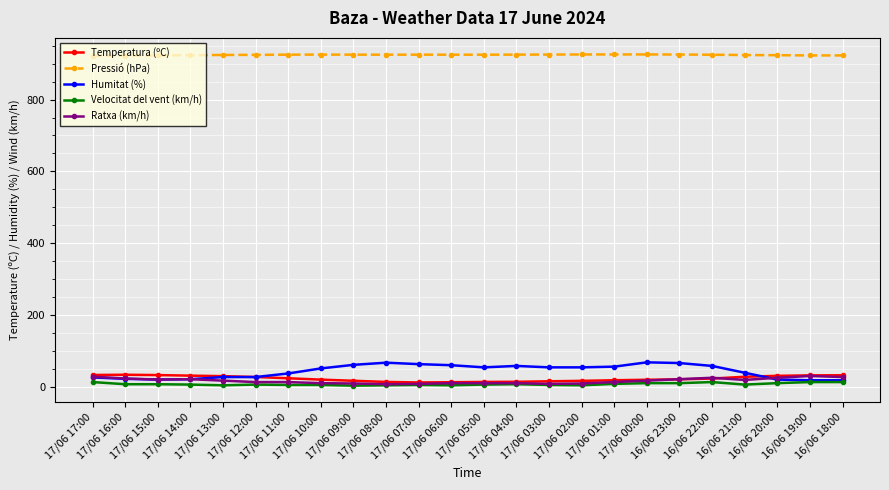

Which series has the largest total across all categories?

Pressió (hPa)